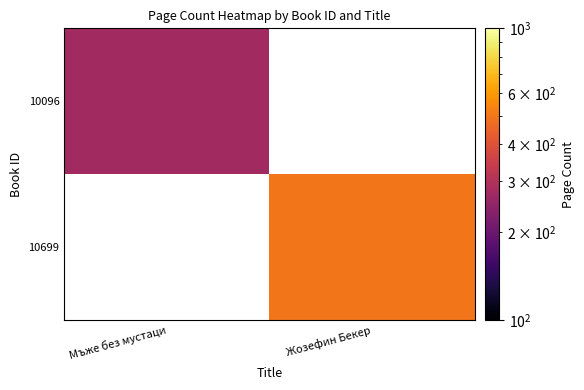

Which series has the largest range (max minus min)?

10096